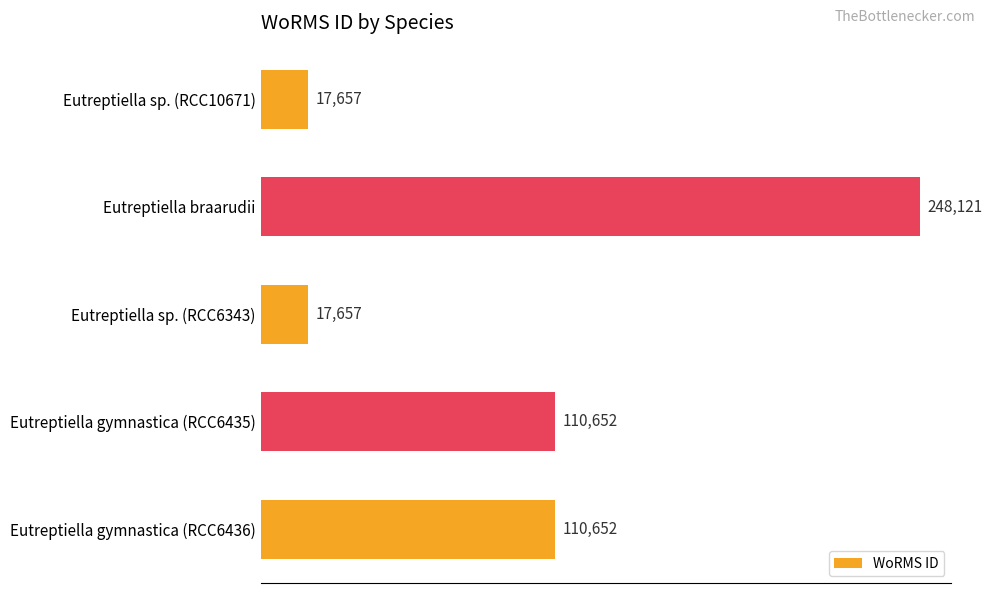

What is the difference between the maximum and minimum values?

230464